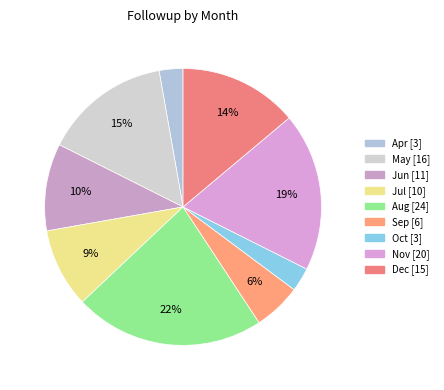

The Sep slice represents 6% of the pie. True or false?

True